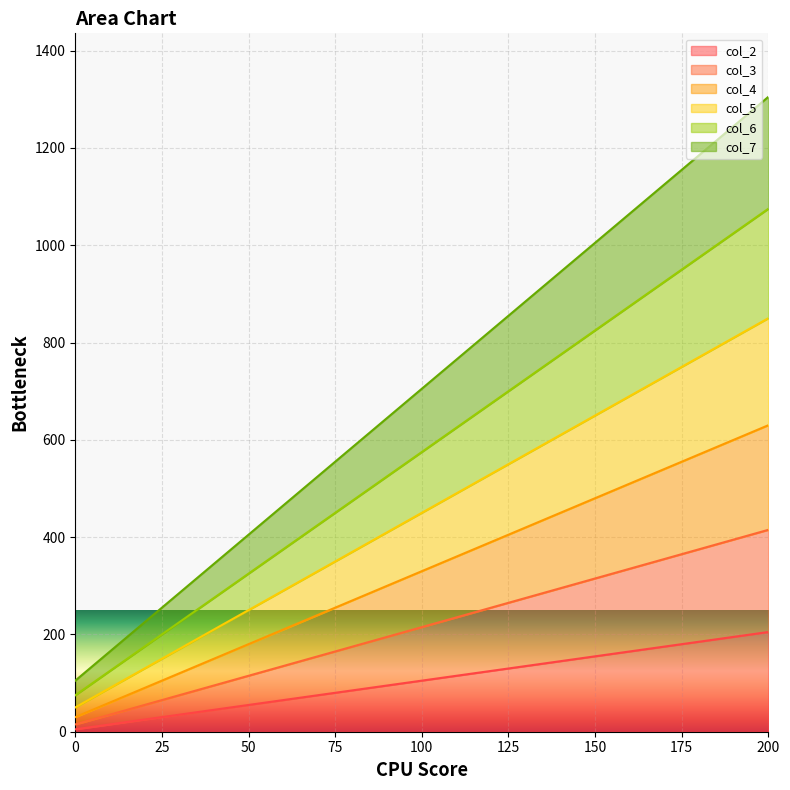

What is the total value across all series at 0?

105